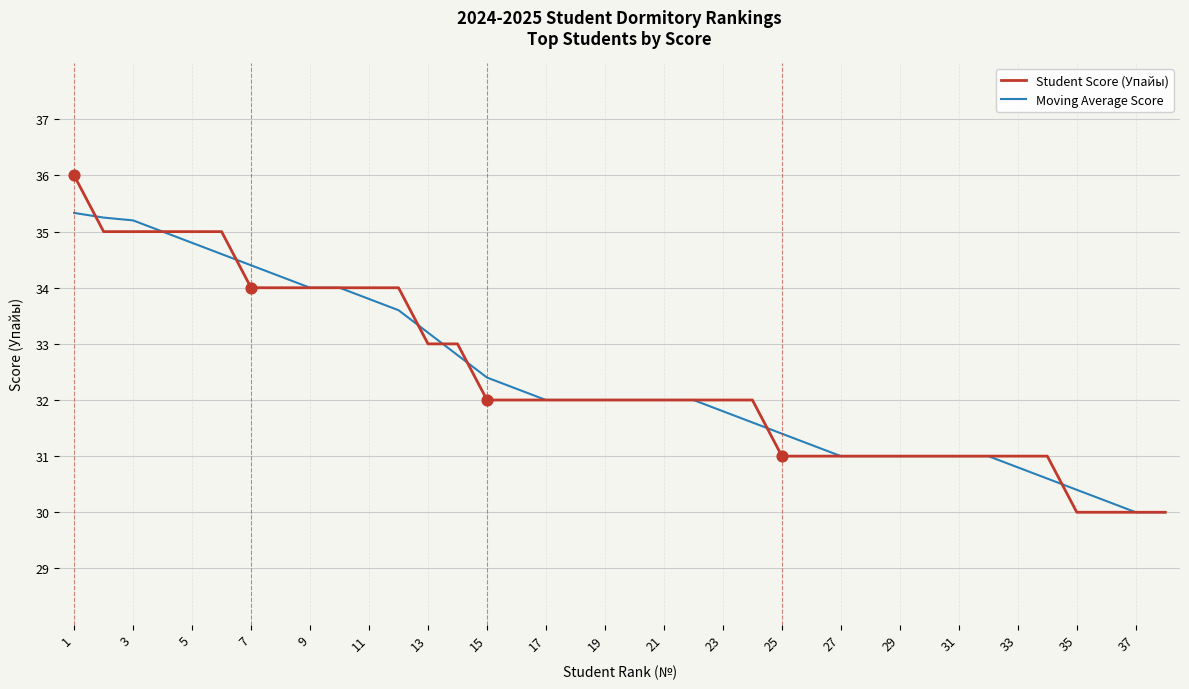

Which series has the widest spread of values?

Student Score (Упайы)